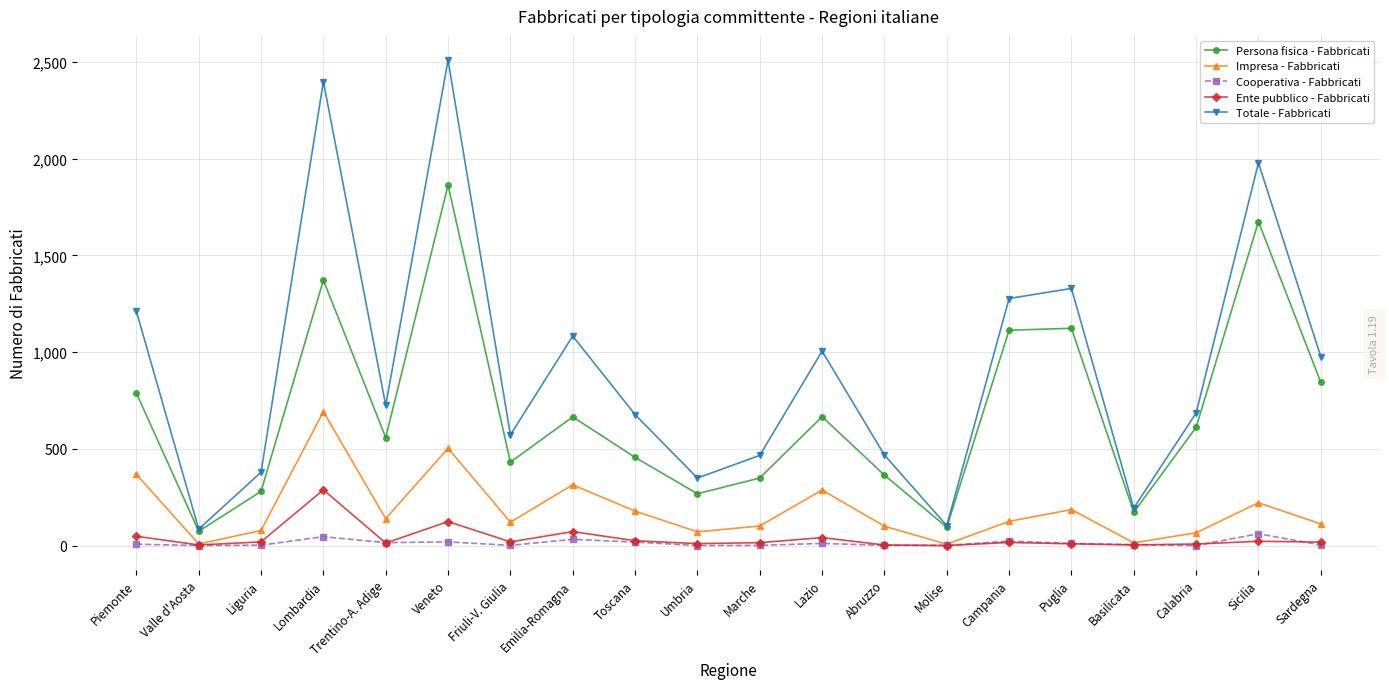

Between Piemonte and Molise, which series saw the biggest shift?

Totale - Fabbricati